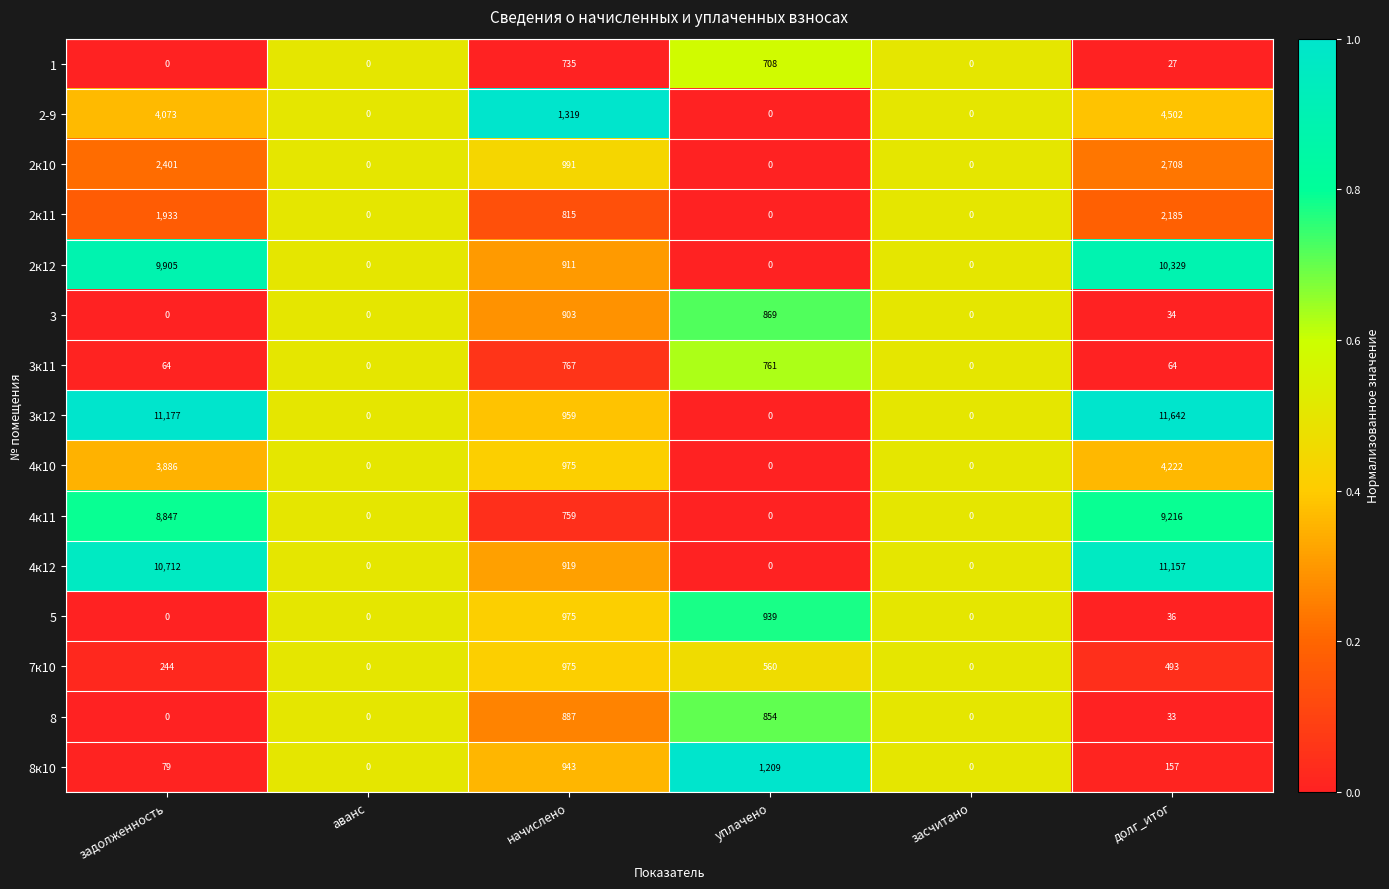

True or false: 2-9 has a value of 0 at аванс.

True